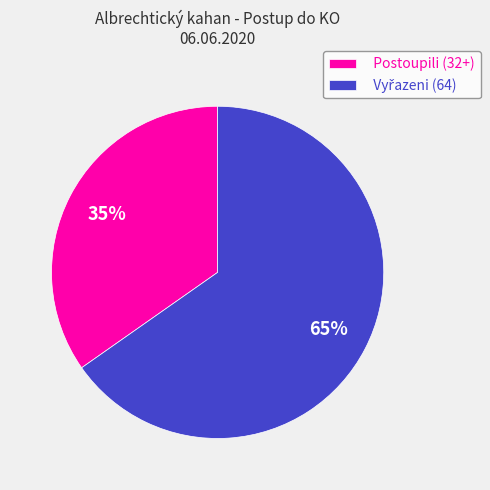

Does any single category account for the majority?

Yes